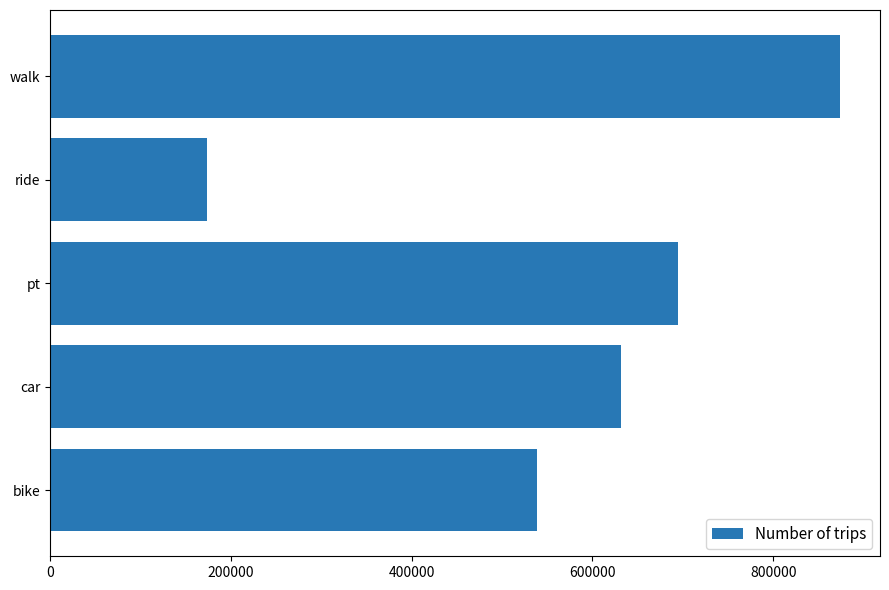

What is the average value?

582794